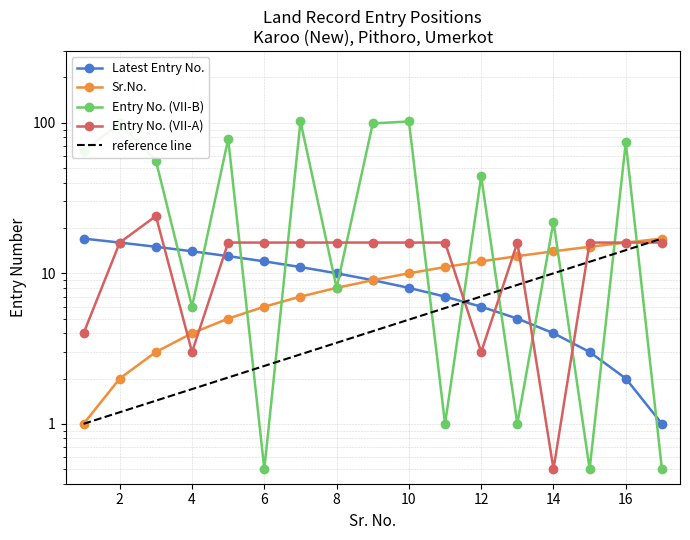

What are all the series names shown in the legend?

Latest Entry No., Sr.No., Entry No. (VII-B), Entry No. (VII-A)